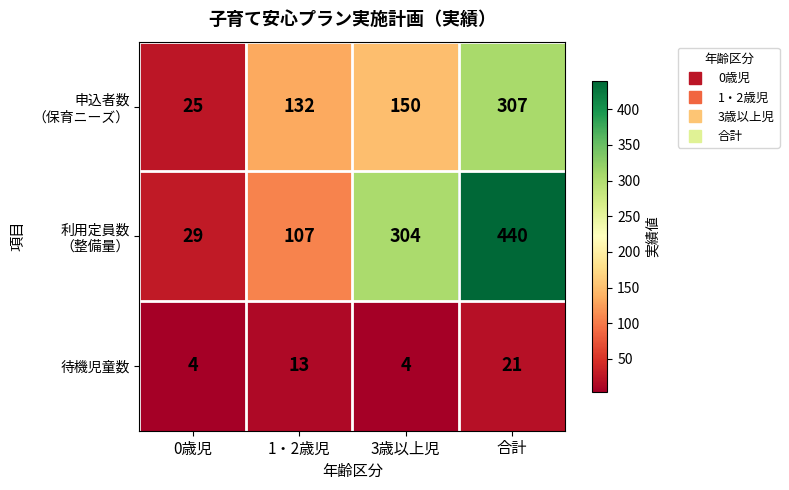

The value of 待機児童数 at 合計 is 8. True or false?

False